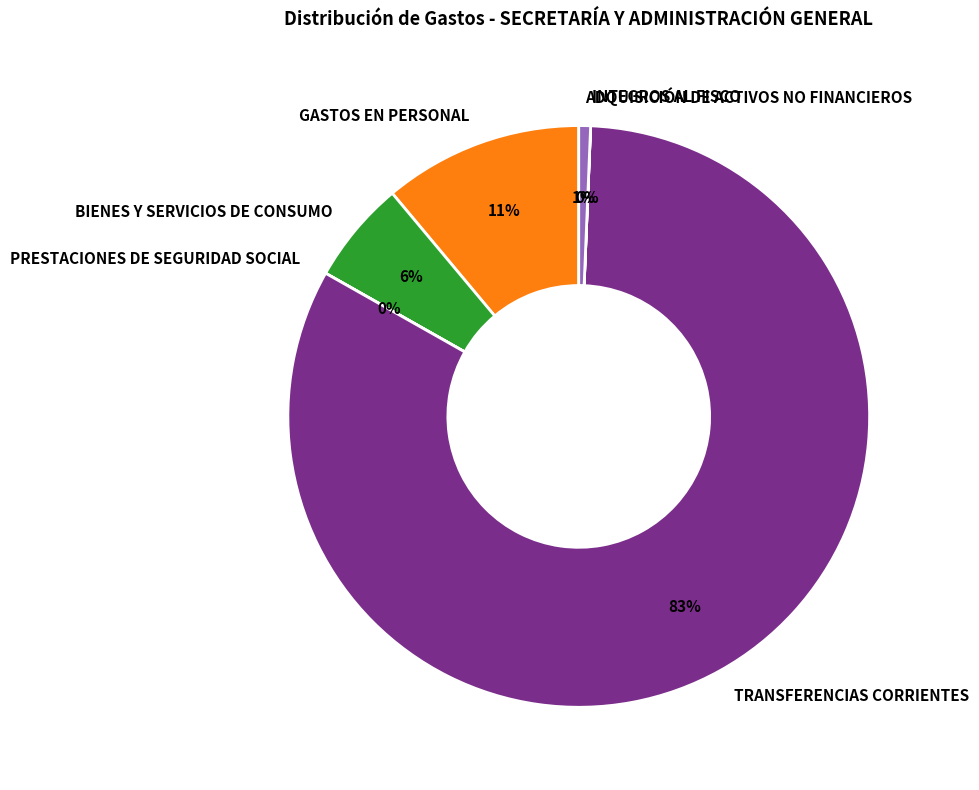

Does GASTOS EN PERSONAL account for over 50% of the chart?

No